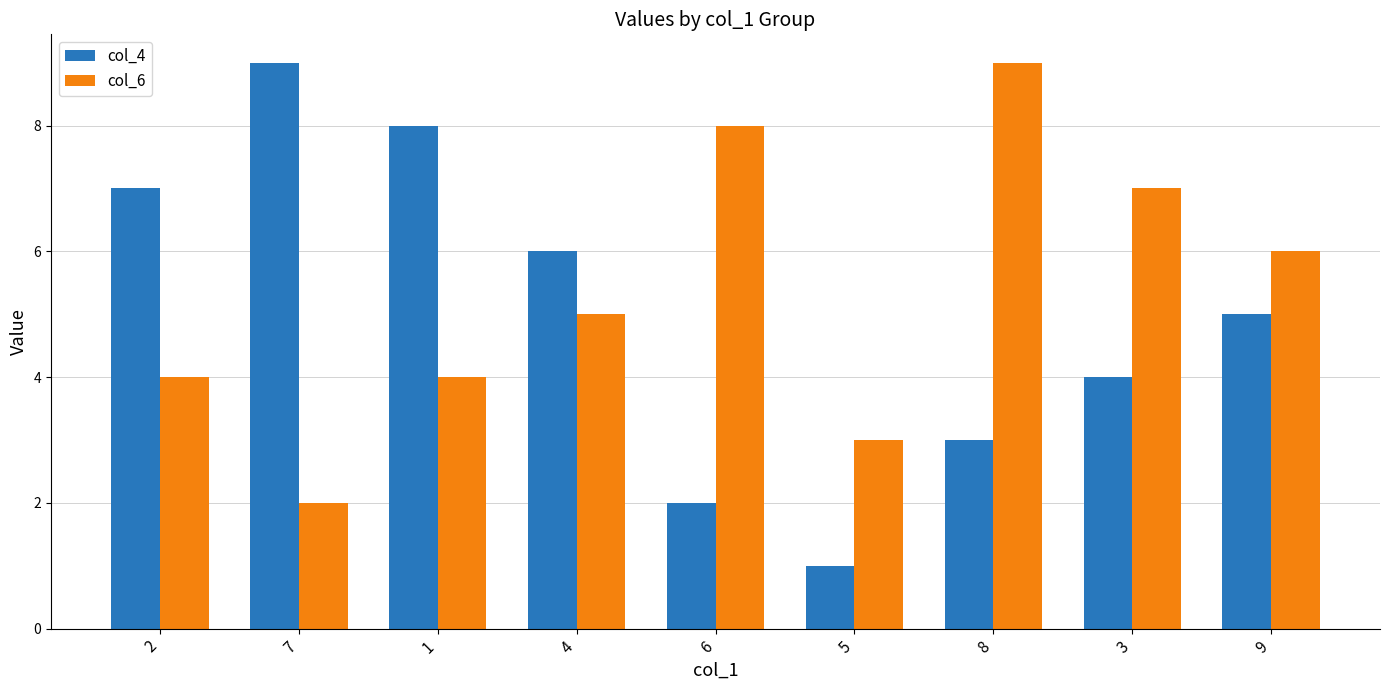

How many groups of bars are there?

9